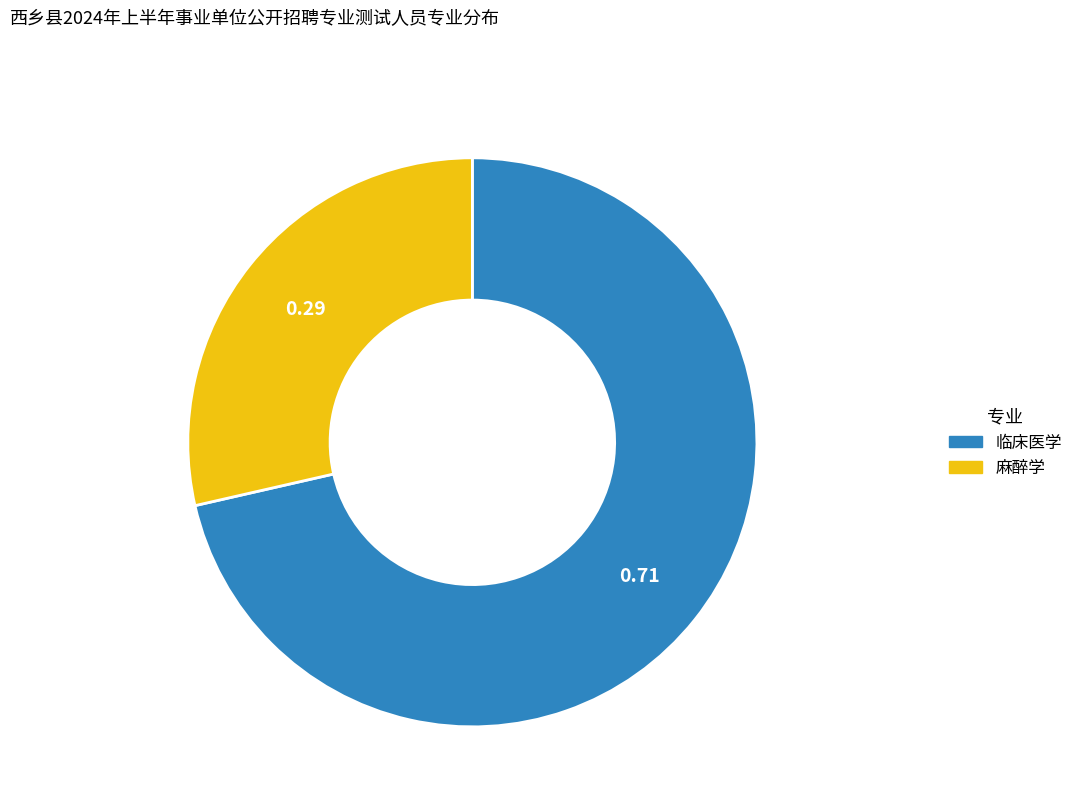

What is the ratio of the value at 临床医学 to the value at 麻醉学?

2.5